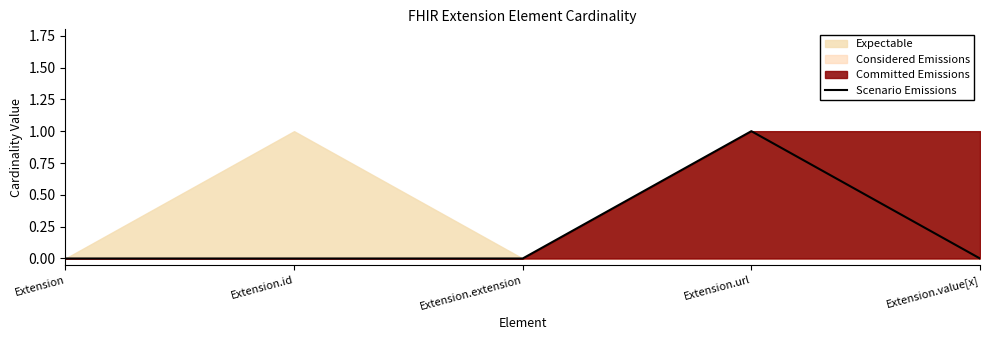

Rank the categories by value from highest to lowest.

Extension.url, Extension, Extension.id, Extension.extension, Extension.value[x]